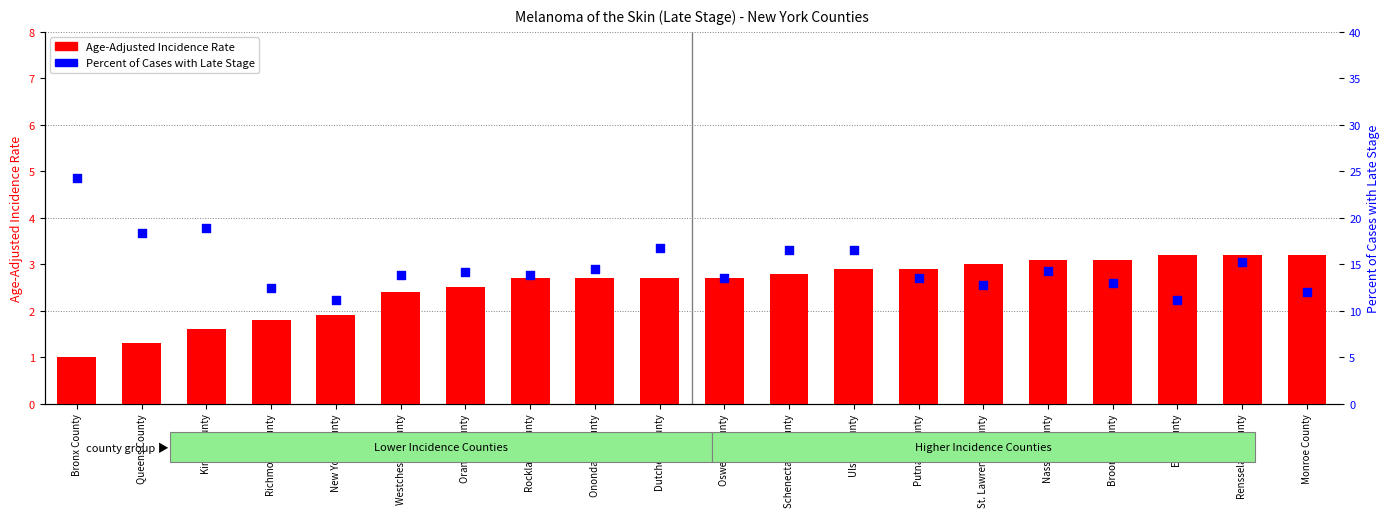

Which series reaches the minimum Y coordinate?

Age-Adjusted Incidence Rate